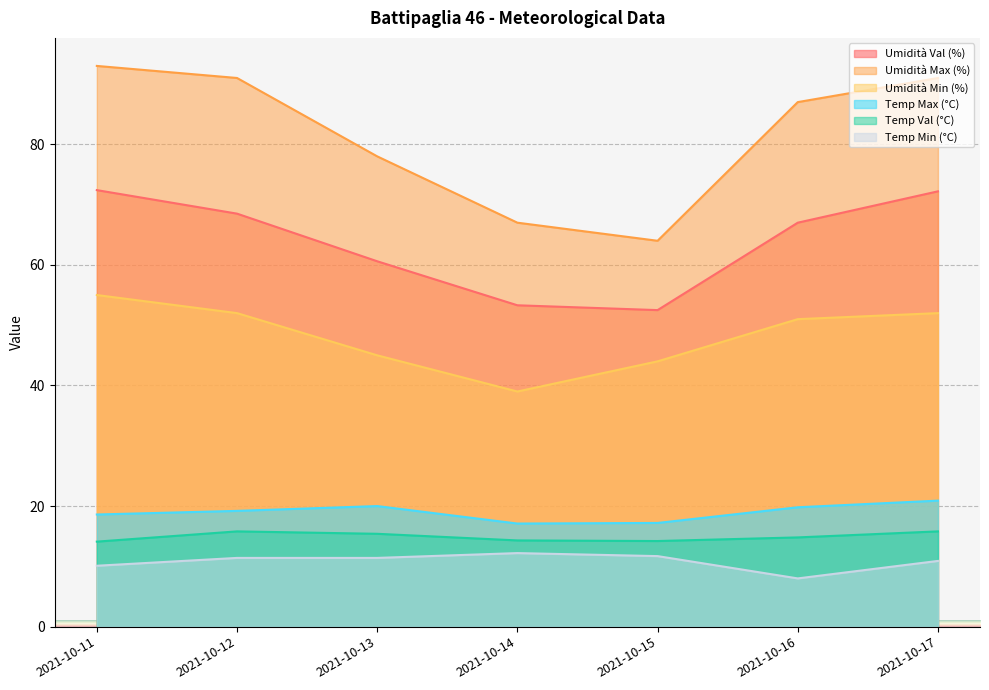

What is the maximum value for Umidità Val (%)?

72.4